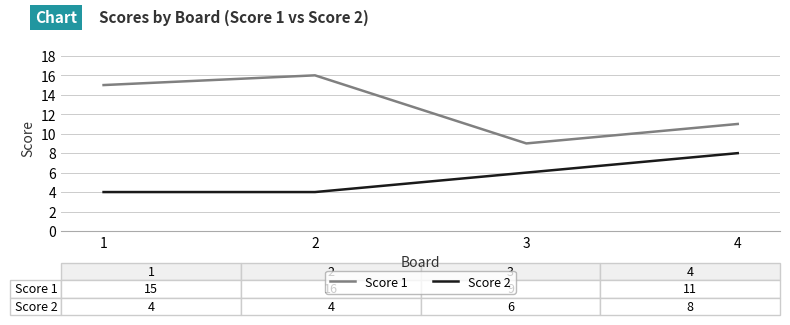

Which series changed the most between 2 and 4?

Score 1